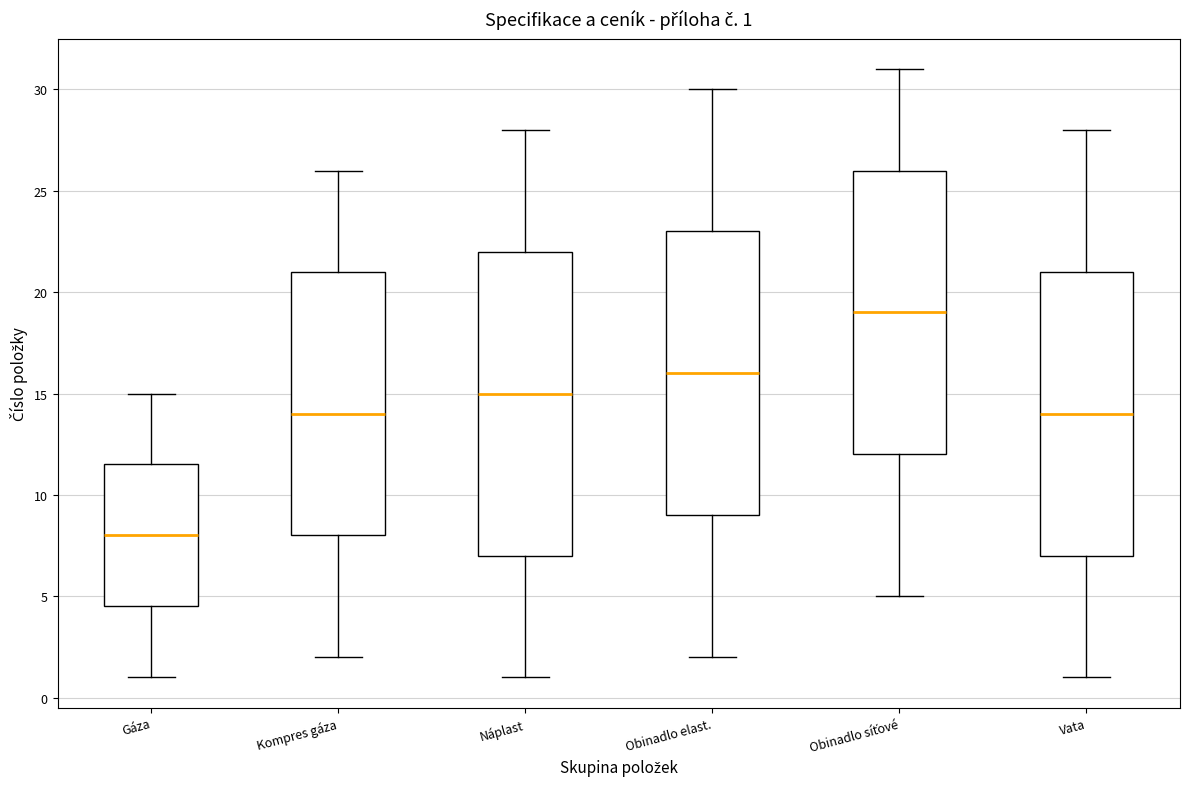

Which box is the tallest, from its lower edge to its upper edge?

Náplast